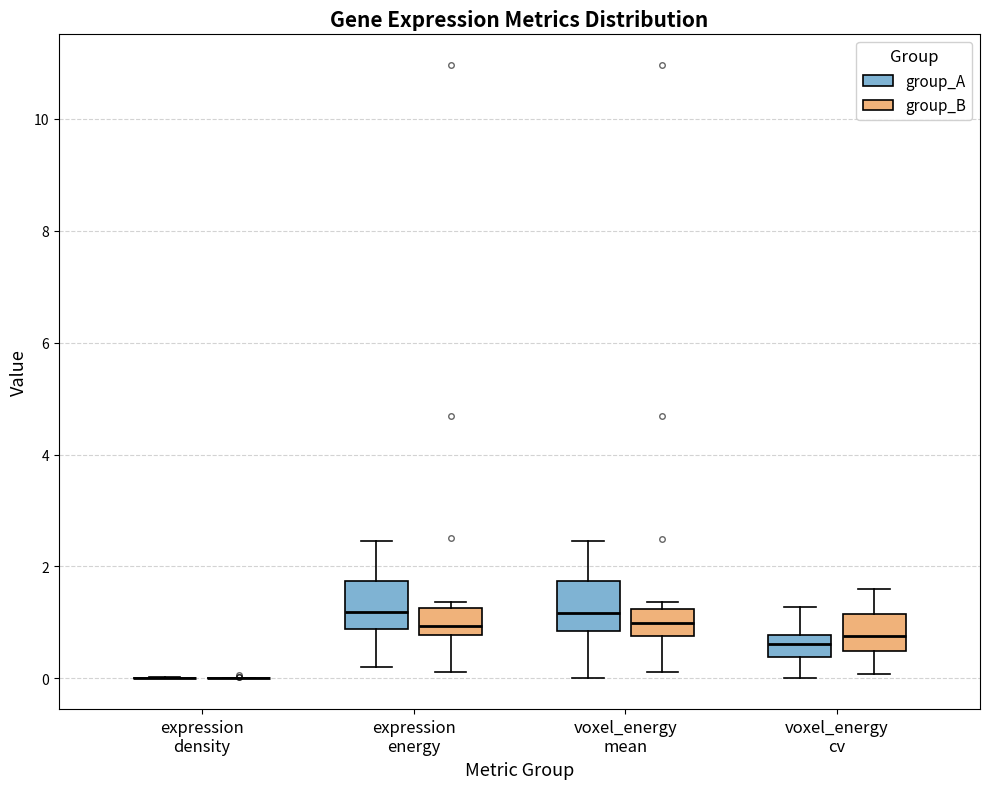

Reading left to right, read every box against the y-axis: the position of its median line, the range the box covers, and the ends of its whiskers. The values are not printed on the chart, so give them approximately, as read against the axis.

expression density (group_A): box collapsed to a line at 0.0, whiskers 0.0 to 0.0
expression density (group_B): box collapsed to a line at 0.0, whiskers 0.0 to 0.0
expression energy (group_A): median 1.2, box 0.8 to 1.8, whiskers 0.2 to 2.4
expression energy (group_B): median 1.0, box 0.8 to 1.2, whiskers 0.2 to 1.4
voxel_energy mean (group_A): median 1.2, box 0.8 to 1.8, whiskers 0.0 to 2.4
voxel_energy mean (group_B): median 1.0, box 0.8 to 1.2, whiskers 0.2 to 1.4
voxel_energy cv (group_A): median 0.6, box 0.4 to 0.8, whiskers 0.0 to 1.2
voxel_energy cv (group_B): median 0.8, box 0.4 to 1.2, whiskers 0.0 to 1.6